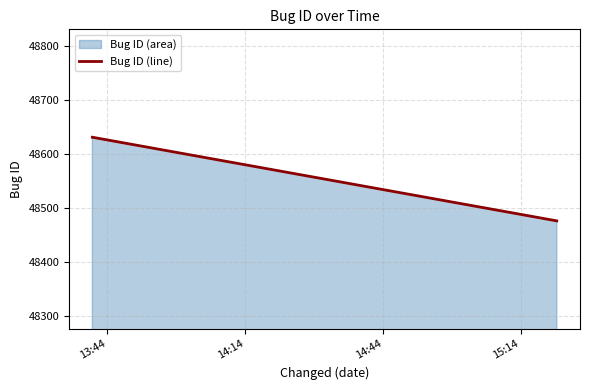

What is the average value?

48554